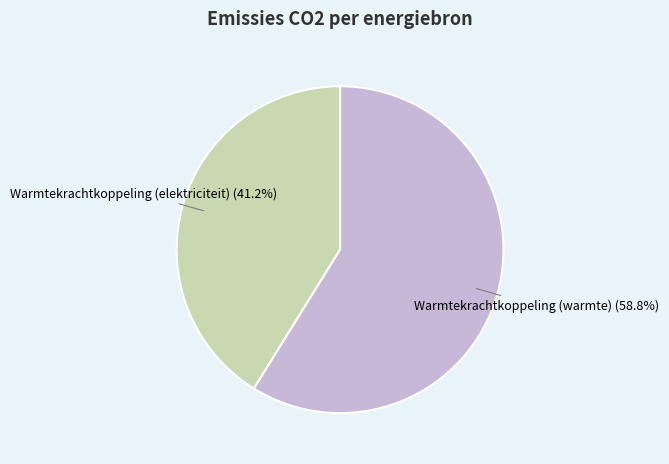

Is there any slice that represents more than half of the pie?

Yes